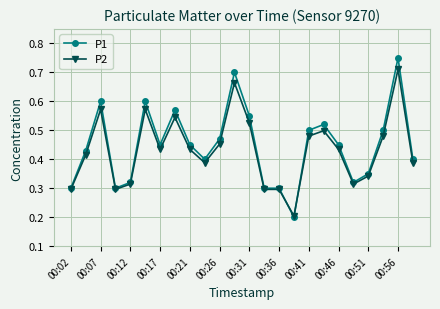

List the series in order of their peak value, lowest first.

P2, P1